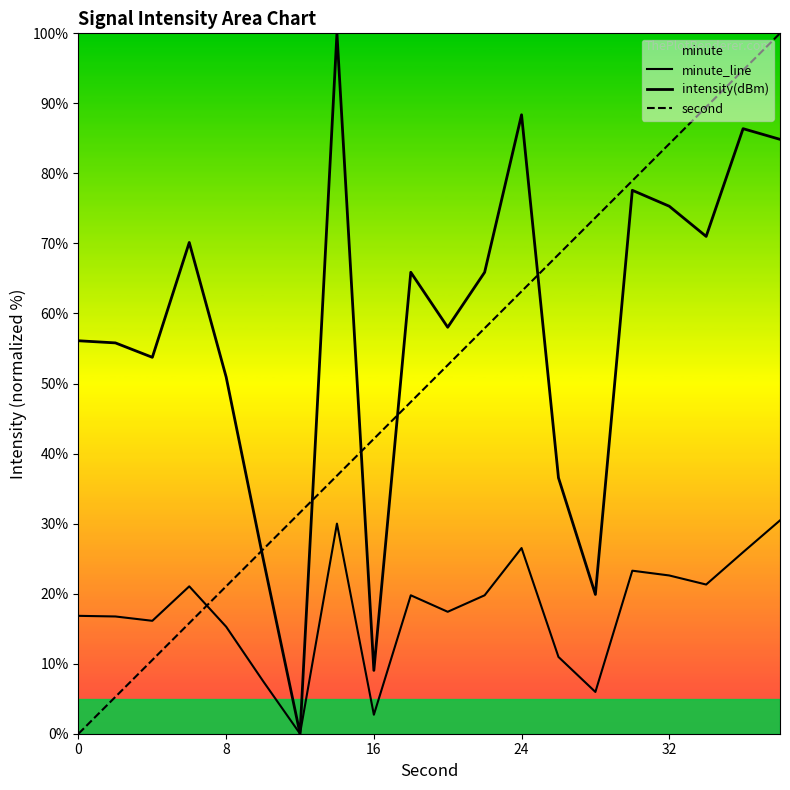

What is the difference between the second highest and minimum values in the second series?

94.7